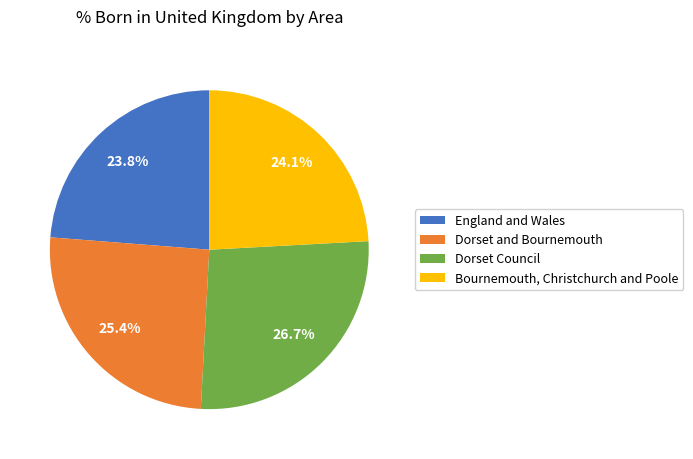

Which category has the biggest portion of the pie?

Dorset Council